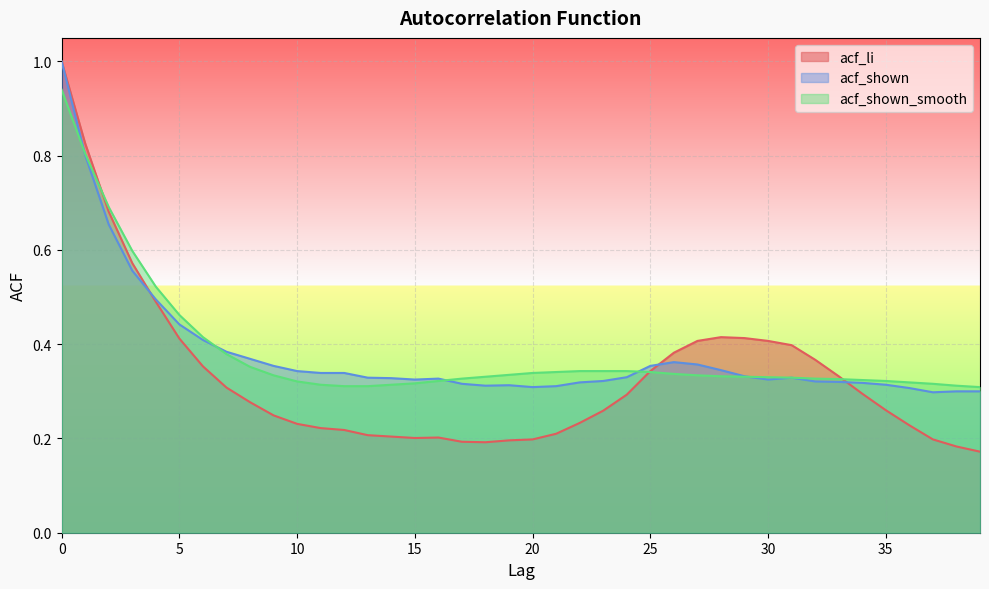

What is the sum of all acf_shown values?

15.2